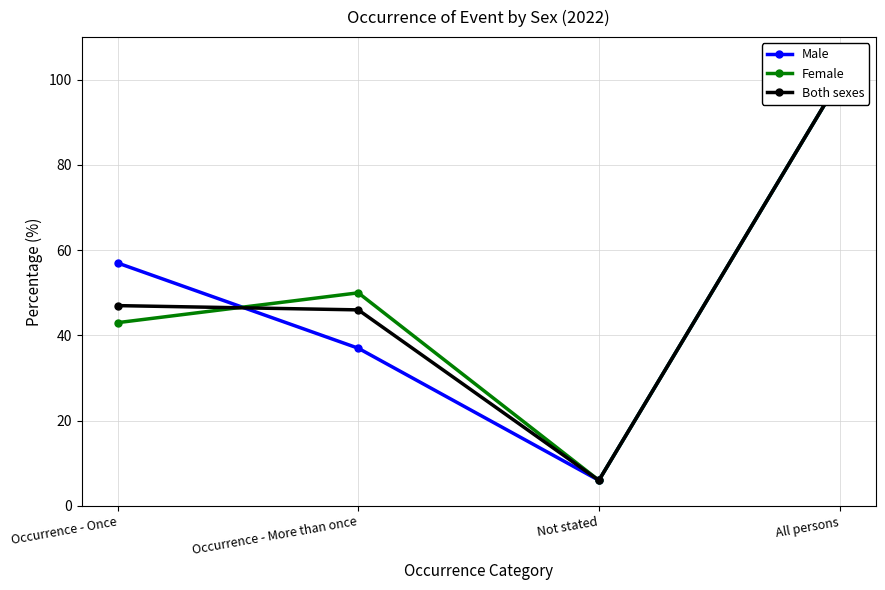

What is the lowest value of the Both sexes series?

6